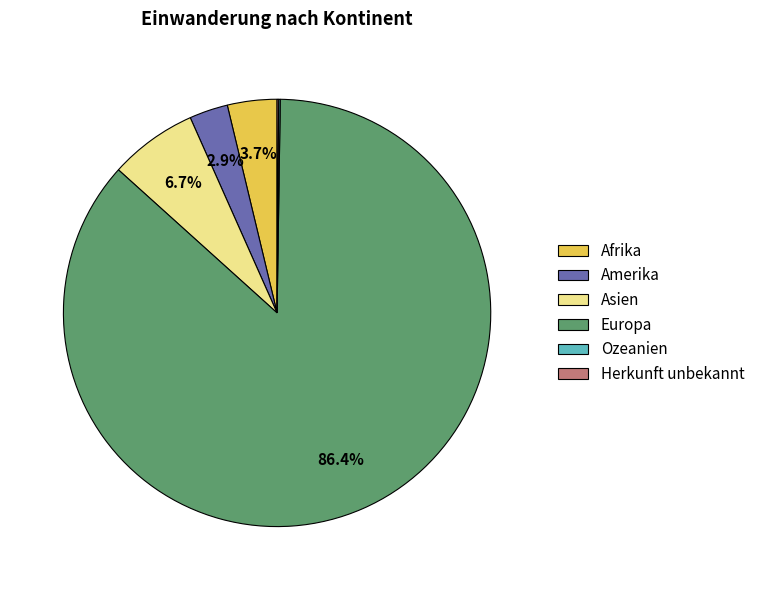

What is the largest slice in the pie chart?

Europa